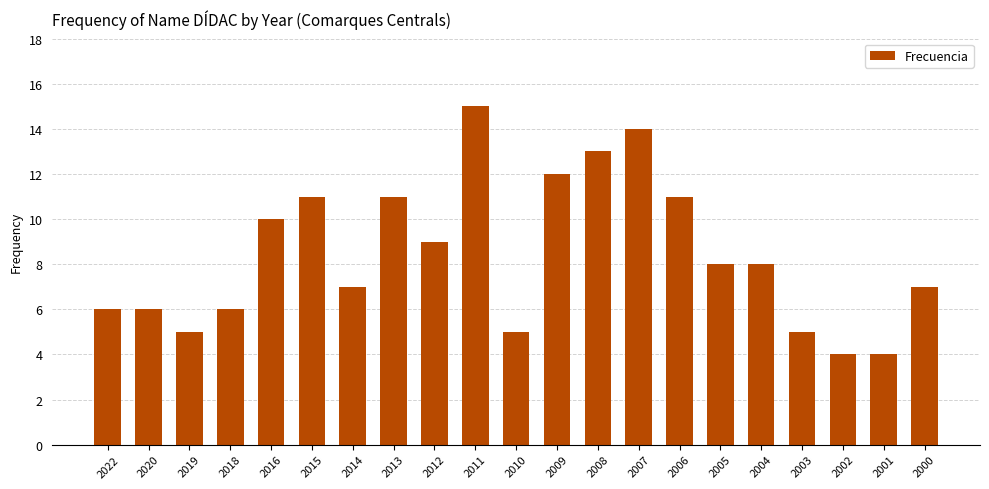

How many data points does each series have?

21